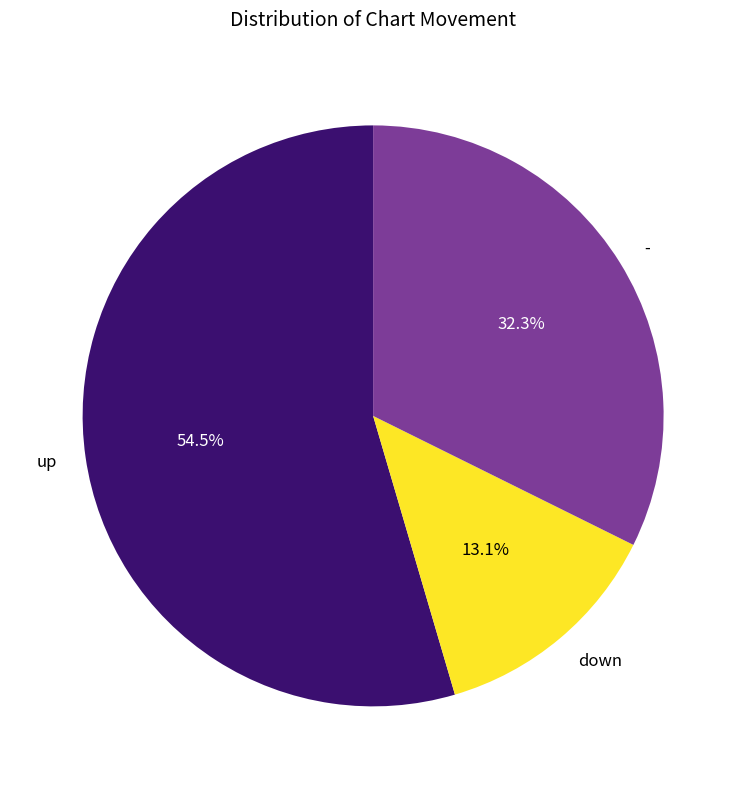

To the nearest percent, what portion does - represent?

32%